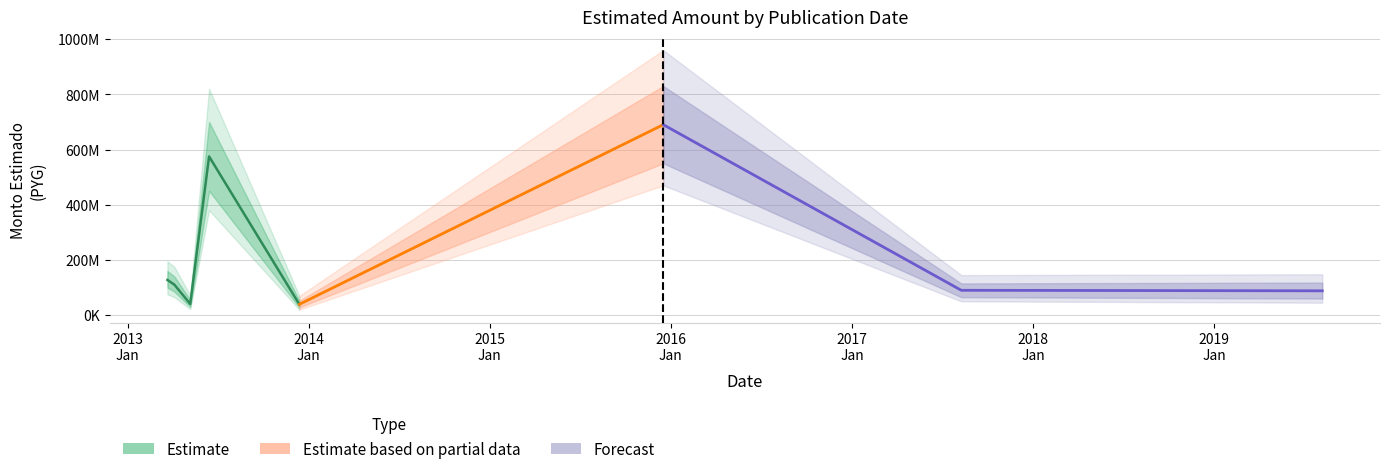

True or false: the data shows 387025824 at 2013-06-14.

False